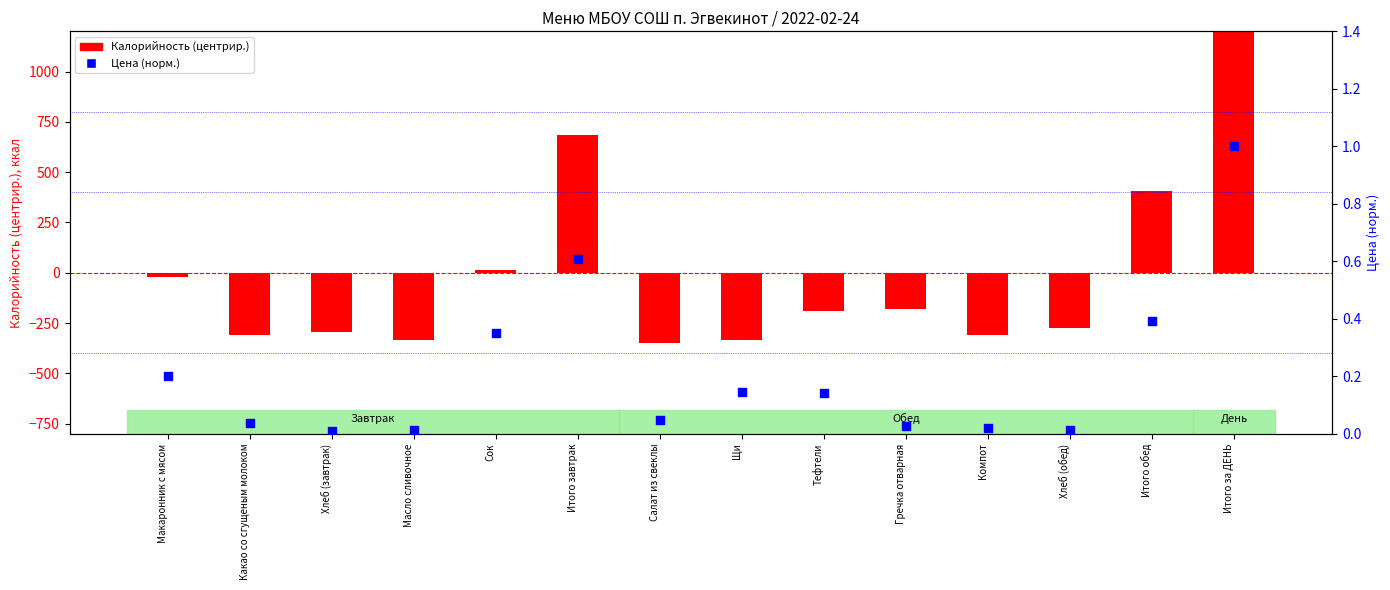

Which series reaches the maximum Y coordinate?

Калорийность (center)